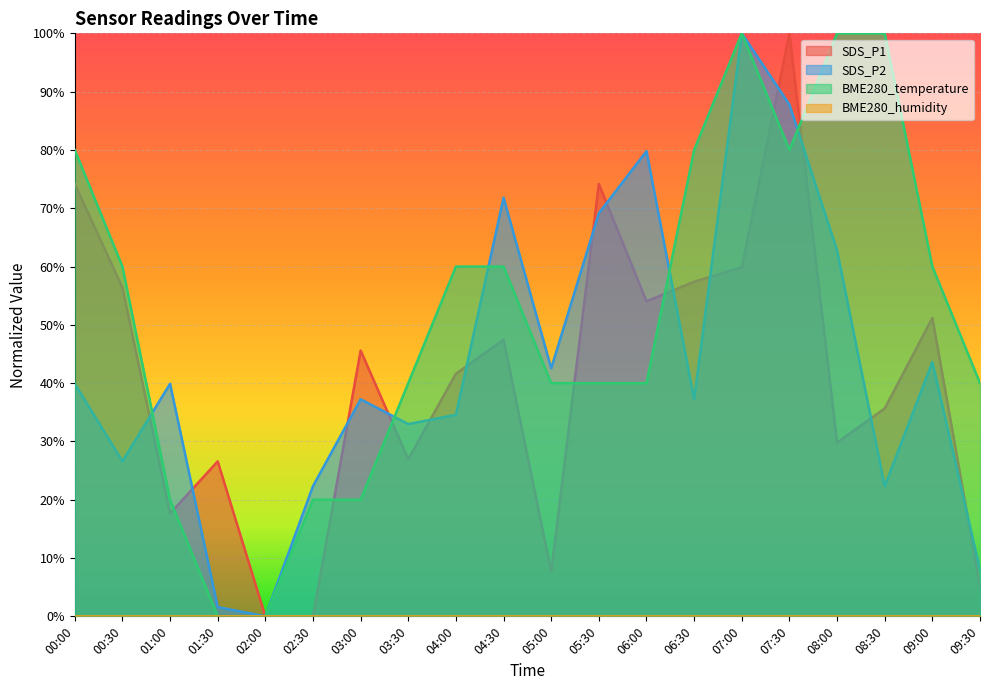

What is the label of the 9th point from the right?

05:30